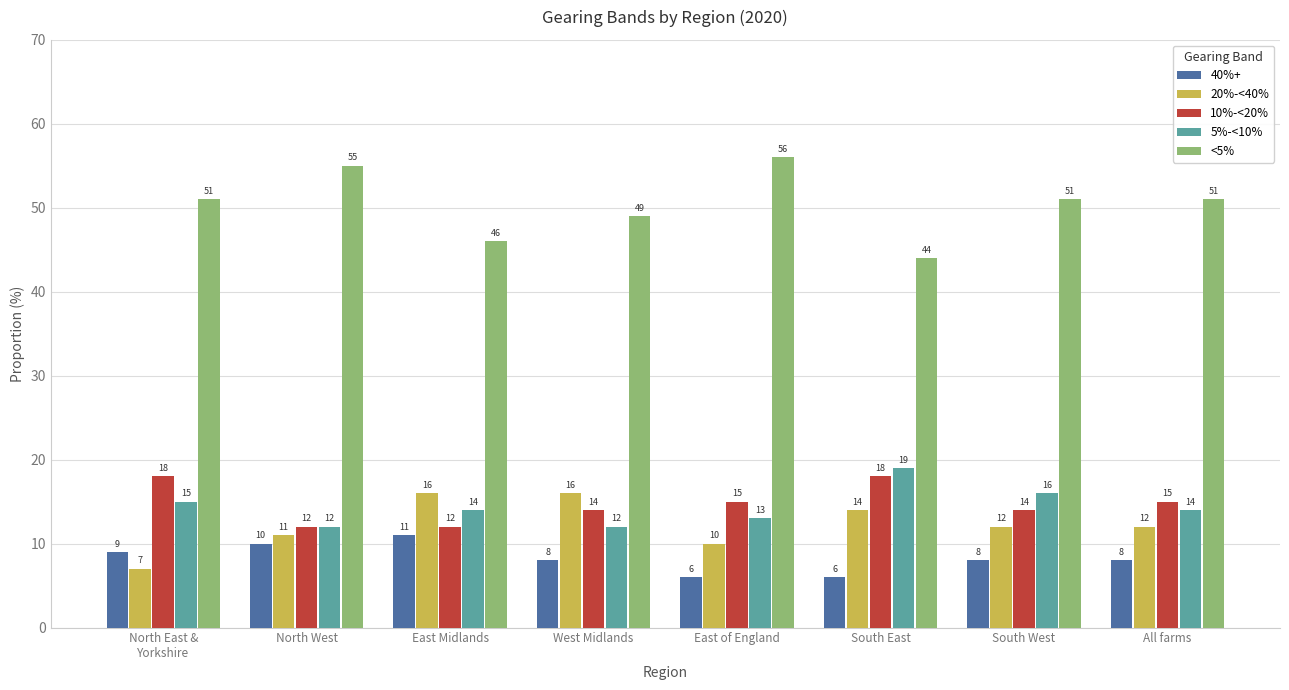

List the series in order of their peak value, lowest first.

40%+, 20%-<40%, 10%-<20%, 5%-<10%, <5%